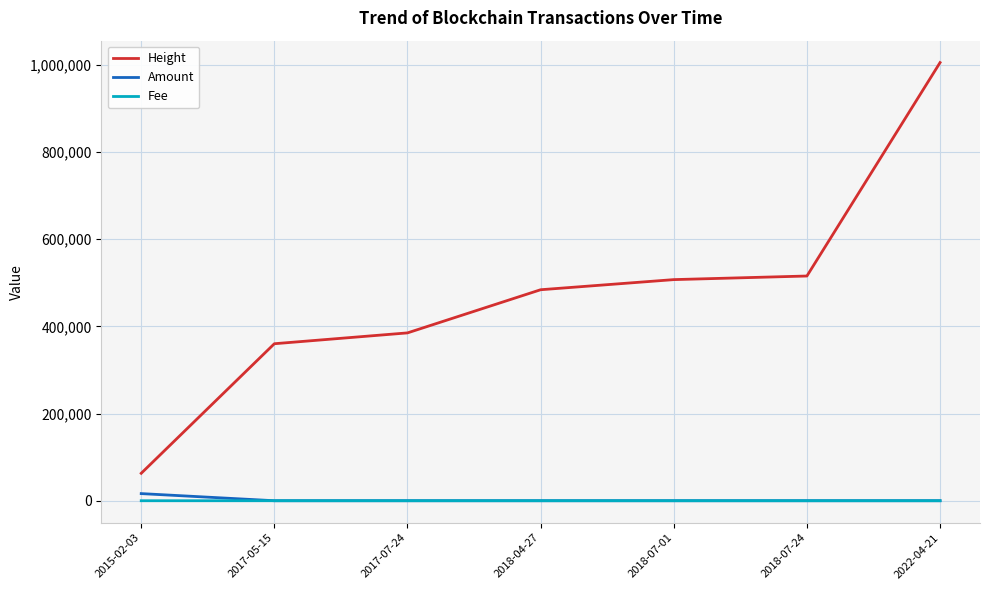

What is the spread (max minus min) of values at 2018-07-01?

507455.0